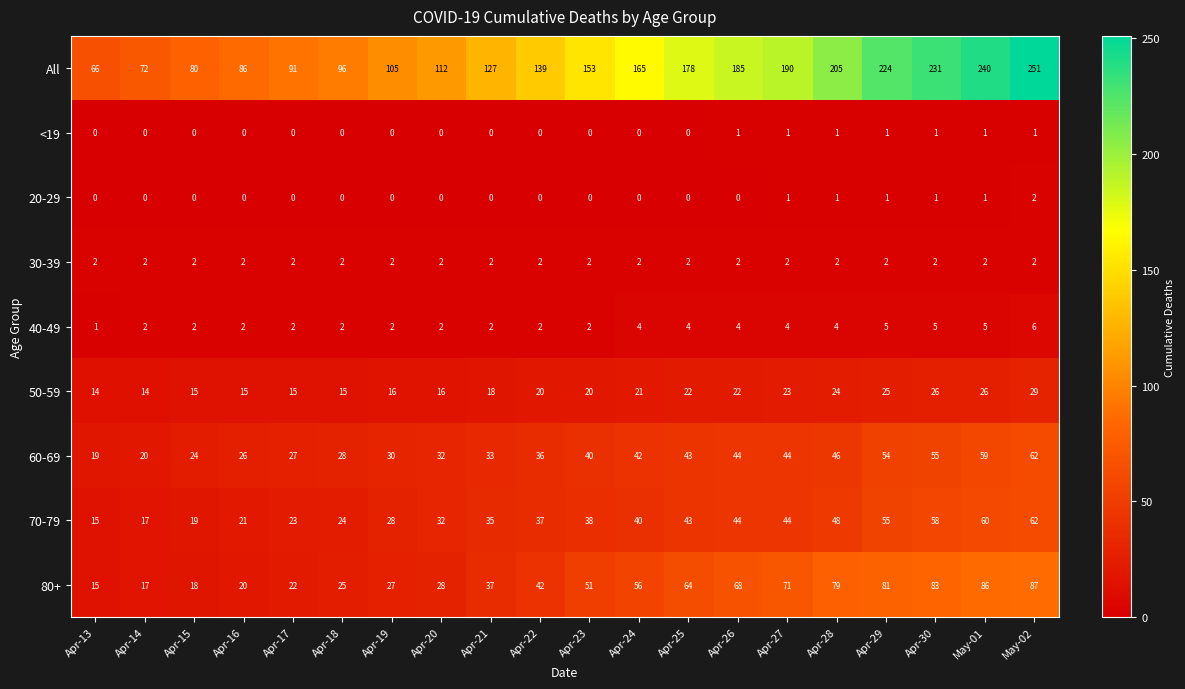

At which label does 40-49 reach its minimum?

Apr-13